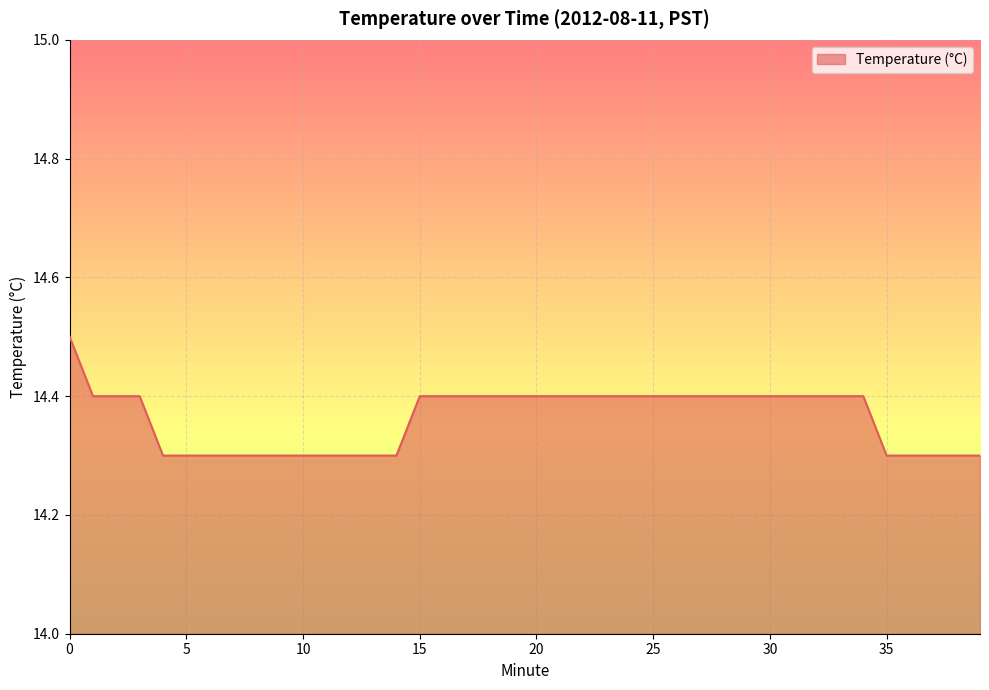

What is the maximum value shown in the chart?

14.5